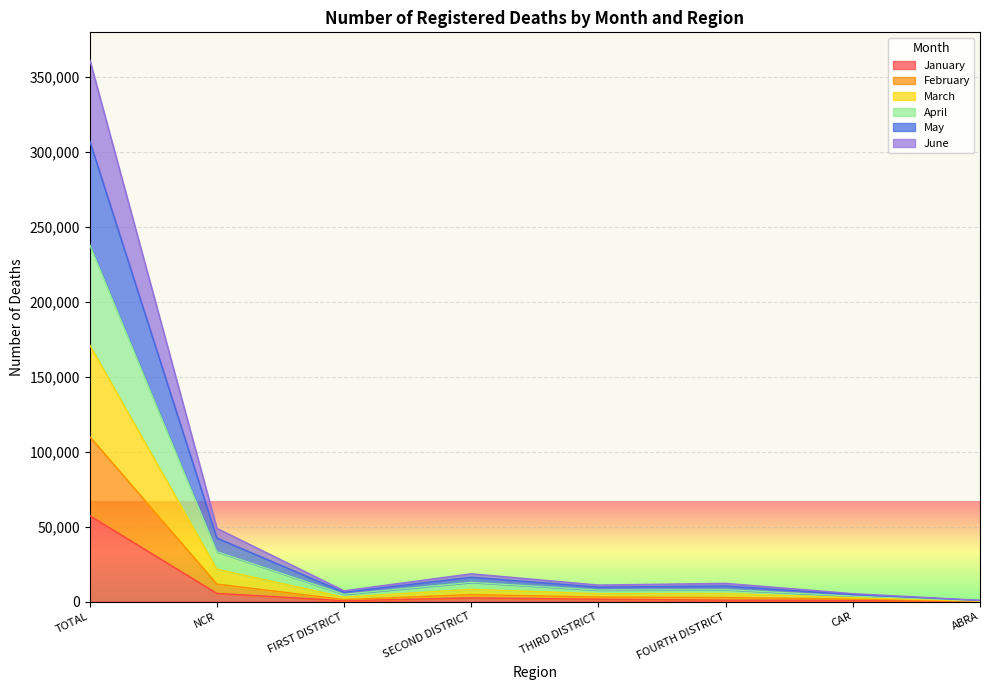

True or false: May and March intersect in this chart.

False